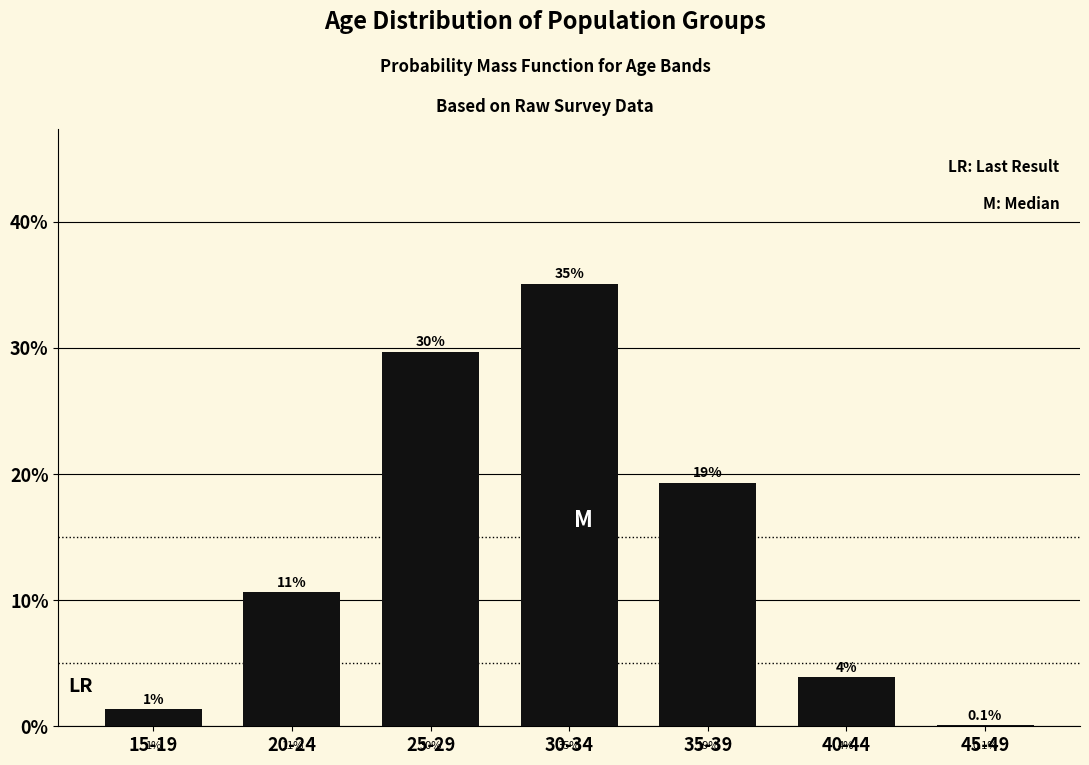

Are the bars horizontal?

No